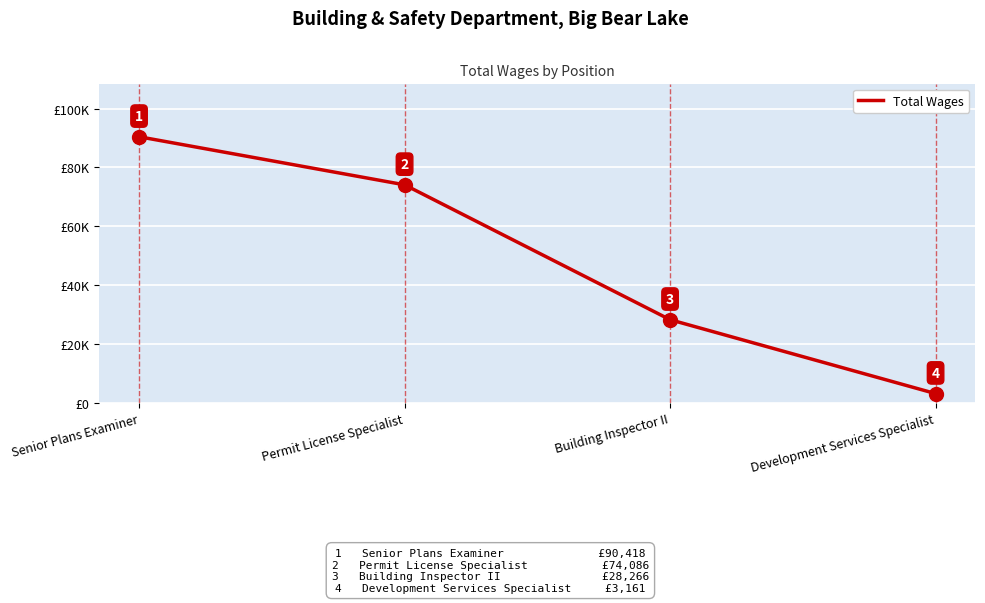

Read the value at Permit License Specialist, to the nearest 10.

74090